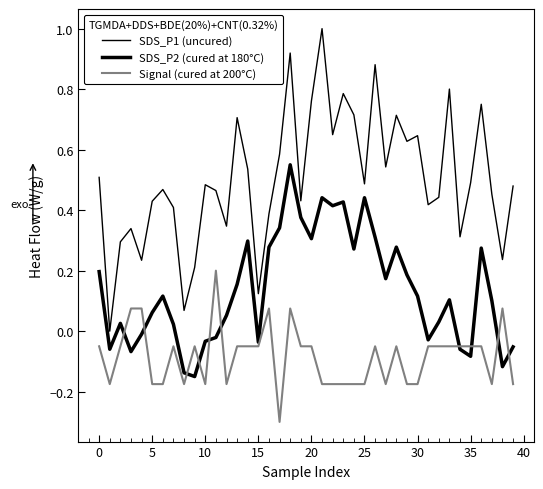

Does the chart have visible grid lines?

No